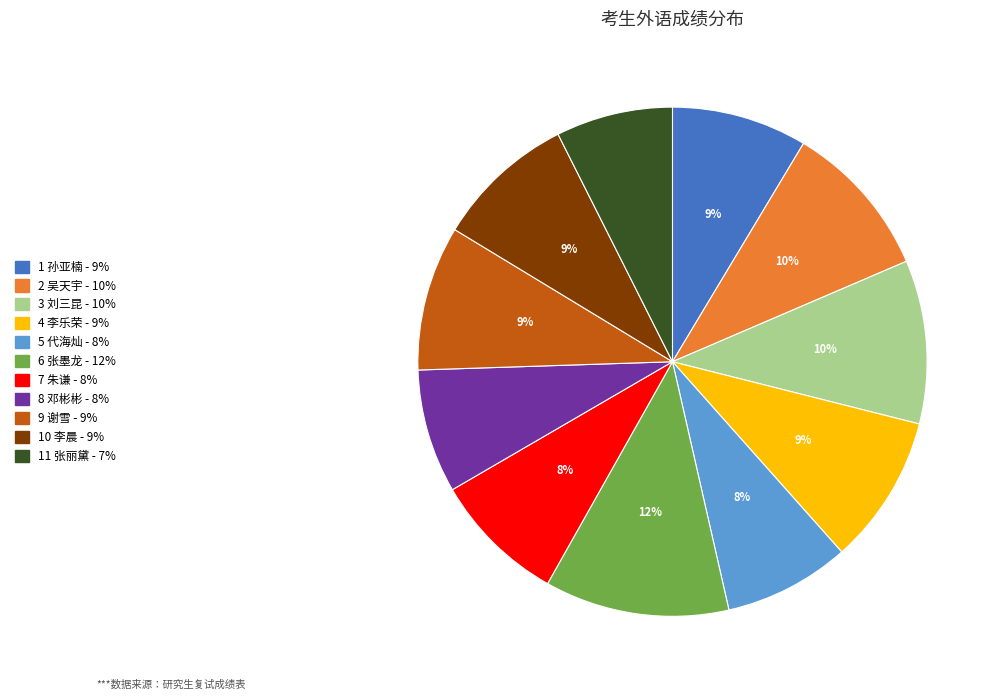

Which category has the biggest portion of the pie?

6 张墨龙 - 12%